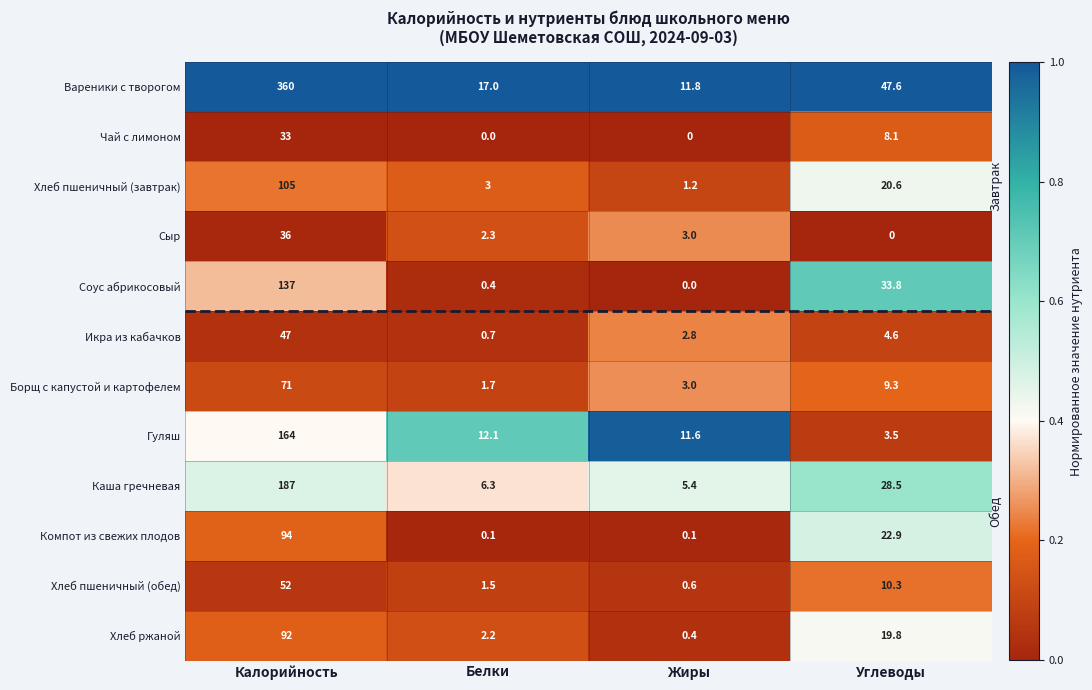

Is it true that Гуляш equals 3.5 at Углеводы?

True